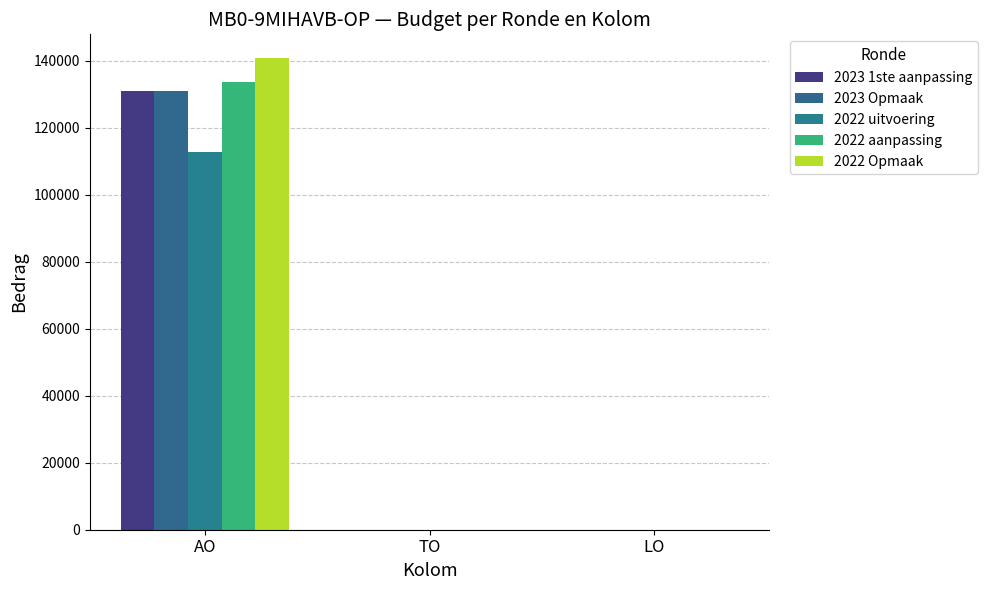

Reading left to right, transcribe all the data shown in this chart.

2023 1ste aanpassing: 130992	0	0
2023 Opmaak: 130992	0	0
2022 uitvoering: 112703	0	0
2022 aanpassing: 133599	0	0
2022 Opmaak: 140917	0	0